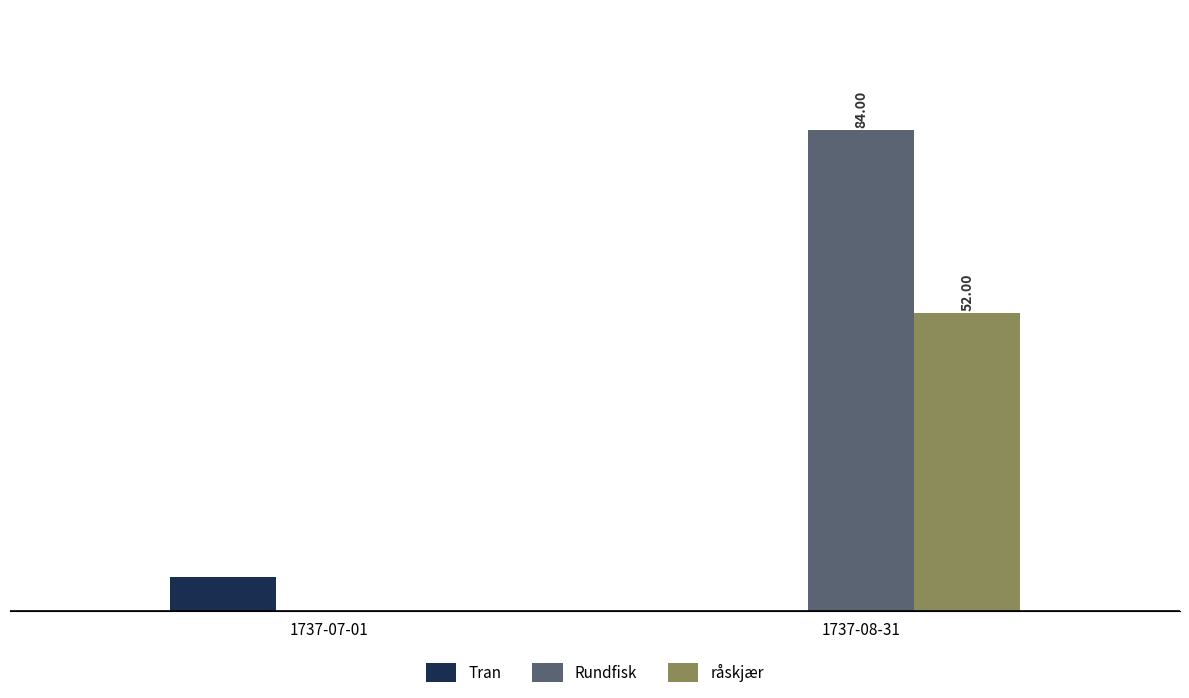

Which series changed the most between 1737-07-01 and 1737-08-31?

Rundfisk